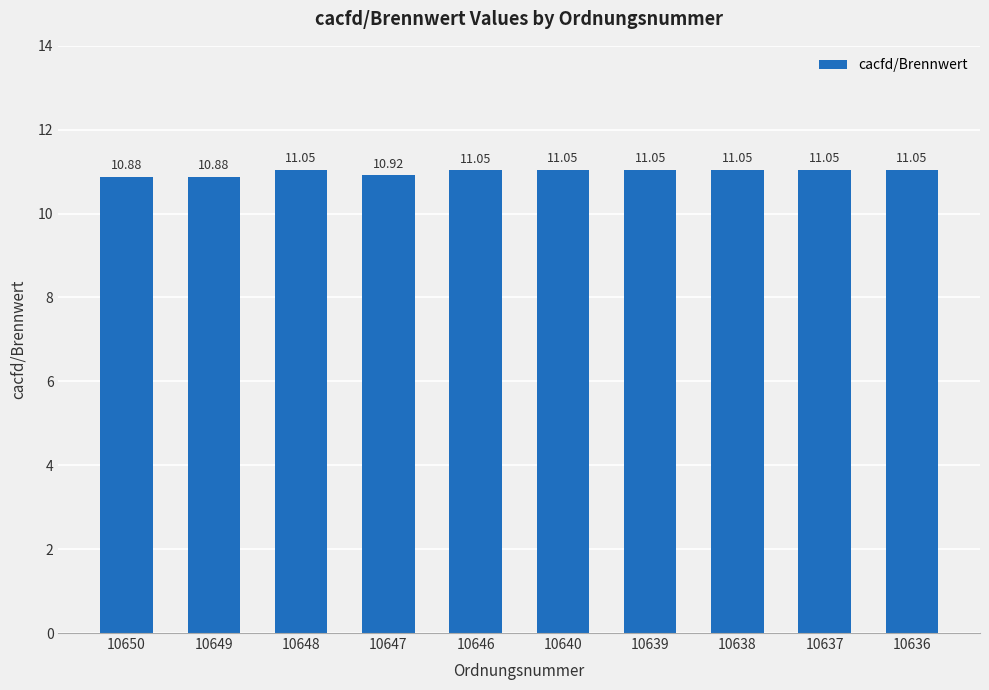

What is the minimum value shown in the chart?

10.9